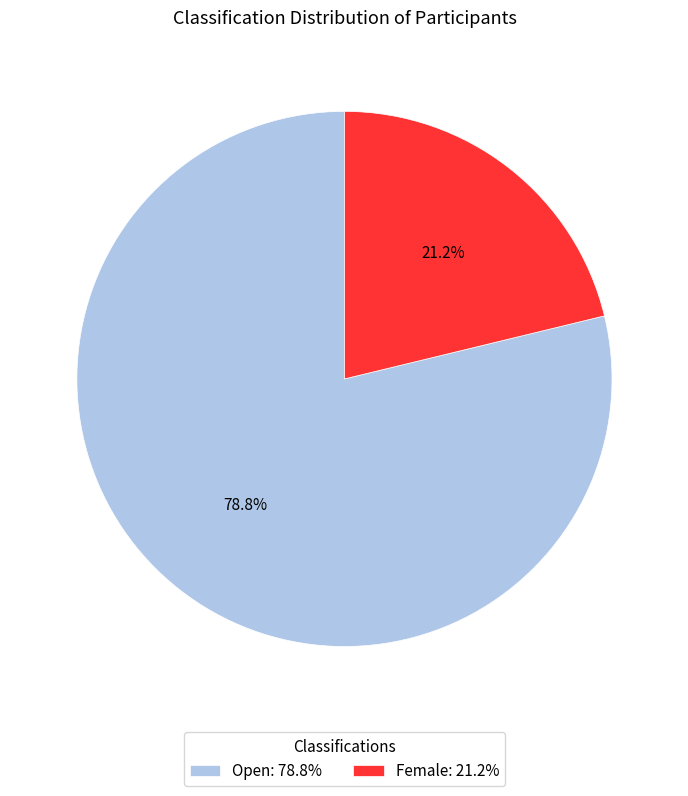

Does Open represent more than half of the total?

Yes